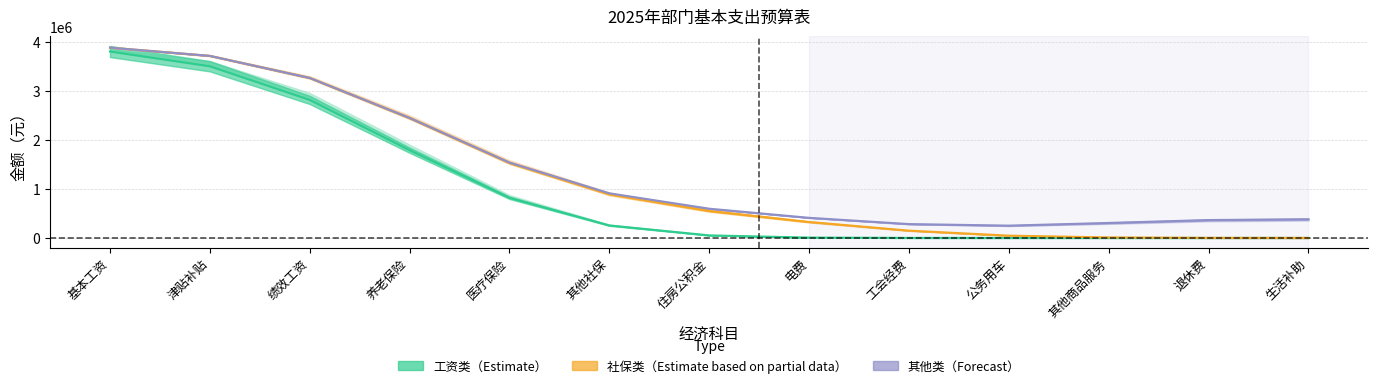

What position from the left is 退休费?

12